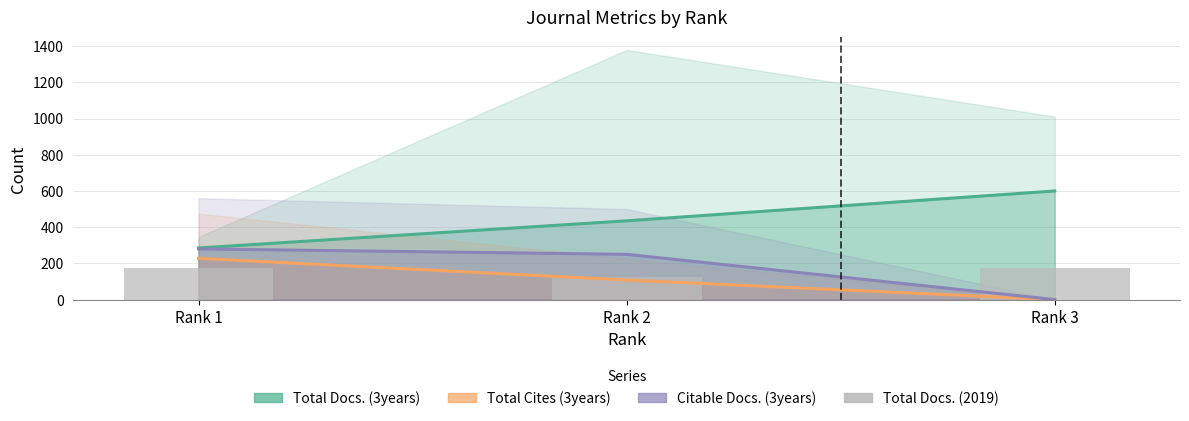

What is the difference between the highest and lowest values at Rank 2?

327